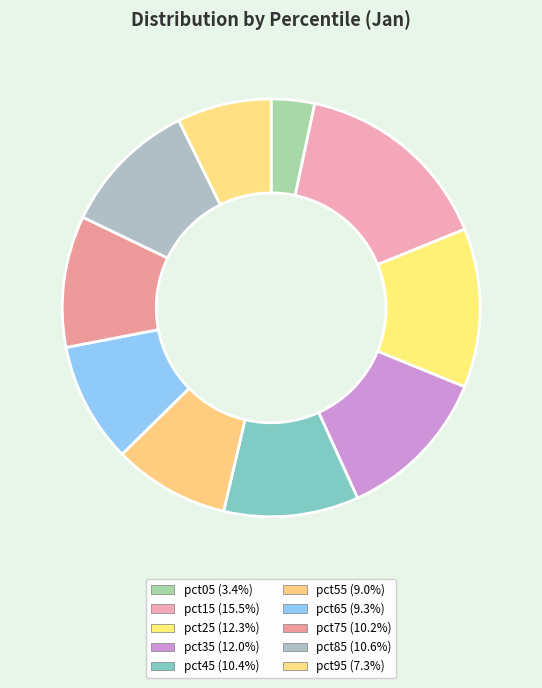

Is pct55 the majority of the pie?

No